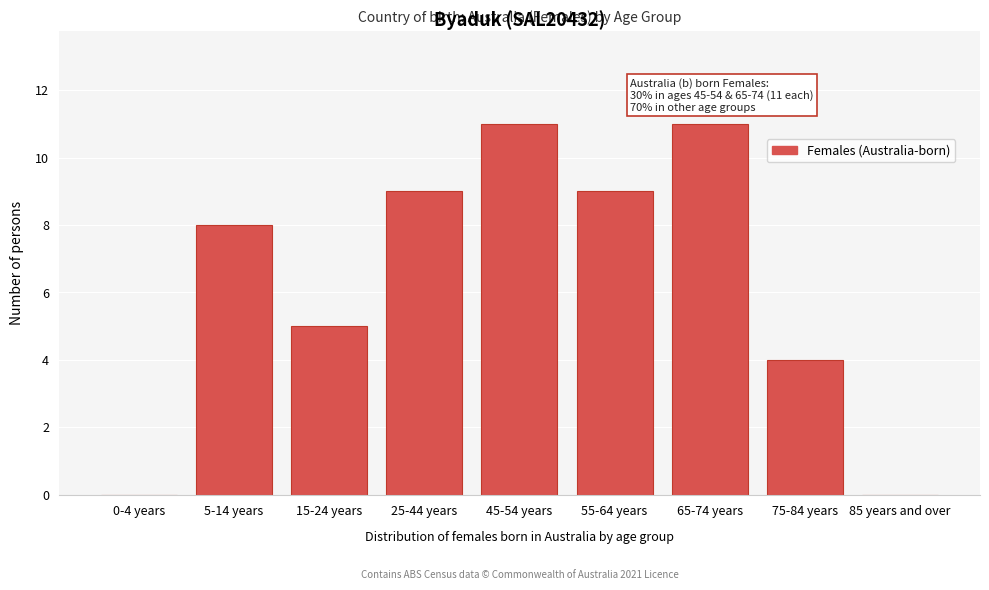

Reading left to right, extract all data points from this chart.

0-4 years=0	5-14 years=8	15-24 years=5	25-44 years=9	45-54 years=11	55-64 years=9	65-74 years=11	75-84 years=4	85 years and over=0